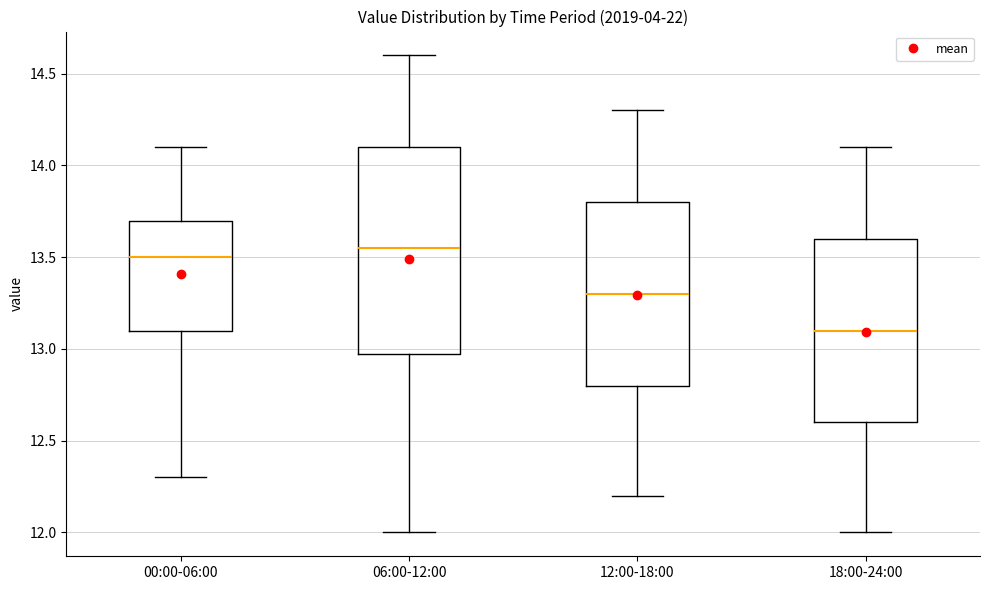

Comparing the boxes themselves (not the whiskers), which one is the tallest?

06:00-12:00